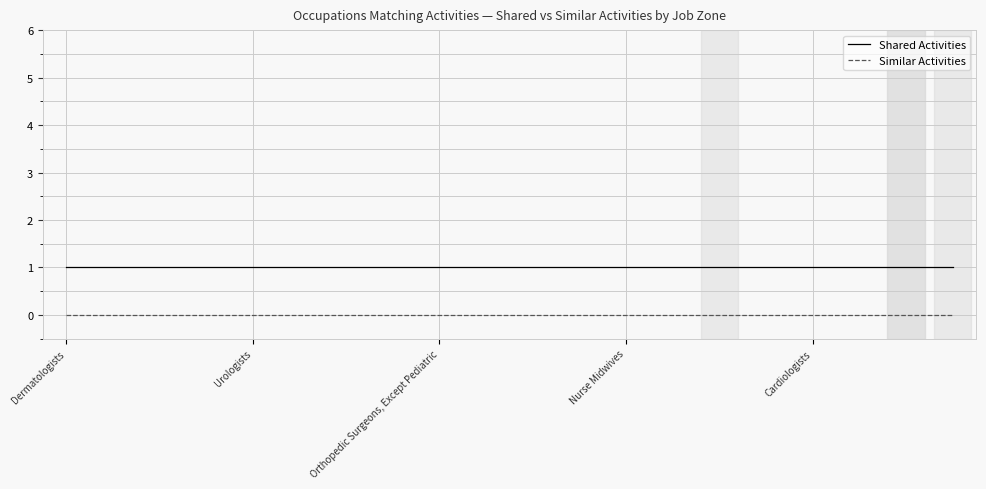

List the series in order of their overall mean, highest first.

Shared Activities, Similar Activities